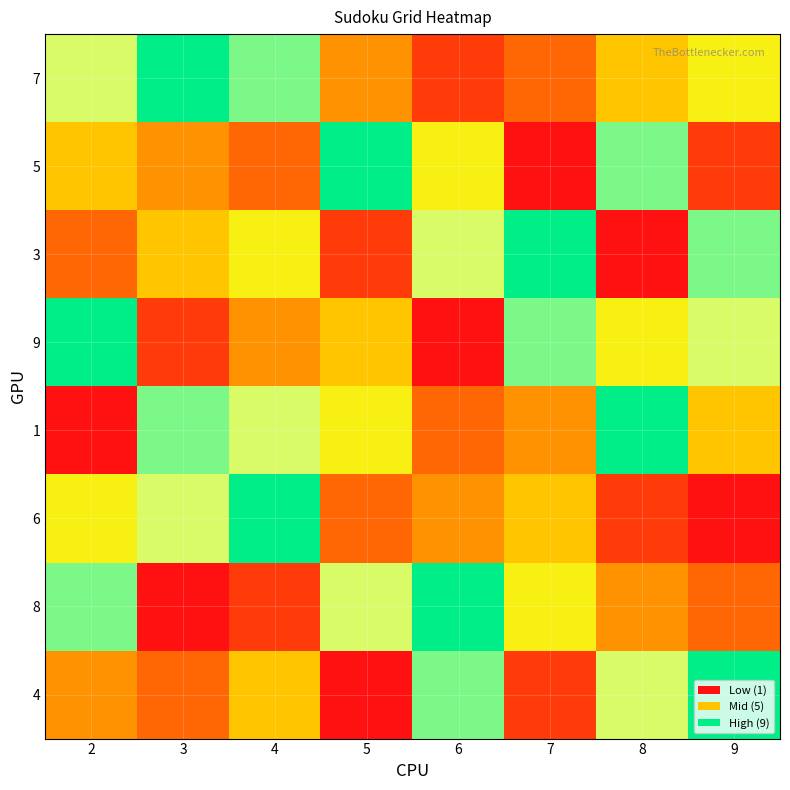

Reading right to left, what are all the values shown in this chart?

7: 9=6	8=5	7=3	6=2	5=4	4=8	3=9	2=7
5: 9=2	8=8	7=1	6=6	5=9	4=3	3=4	2=5
3: 9=8	8=1	7=9	6=7	5=2	4=6	3=5	2=3
9: 9=7	8=6	7=8	6=1	5=5	4=4	3=2	2=9
1: 9=5	8=9	7=4	6=3	5=6	4=7	3=8	2=1
6: 9=1	8=2	7=5	6=4	5=3	4=9	3=7	2=6
8: 9=3	8=4	7=6	6=9	5=7	4=2	3=1	2=8
4: 9=9	8=7	7=2	6=8	5=1	4=5	3=3	2=4